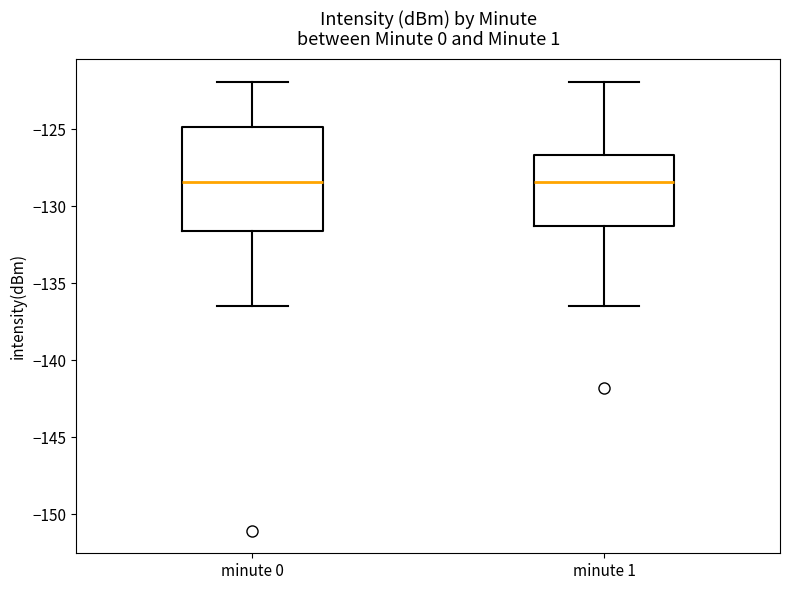

Comparing the boxes themselves (not the whiskers), which one is the tallest?

minute 0